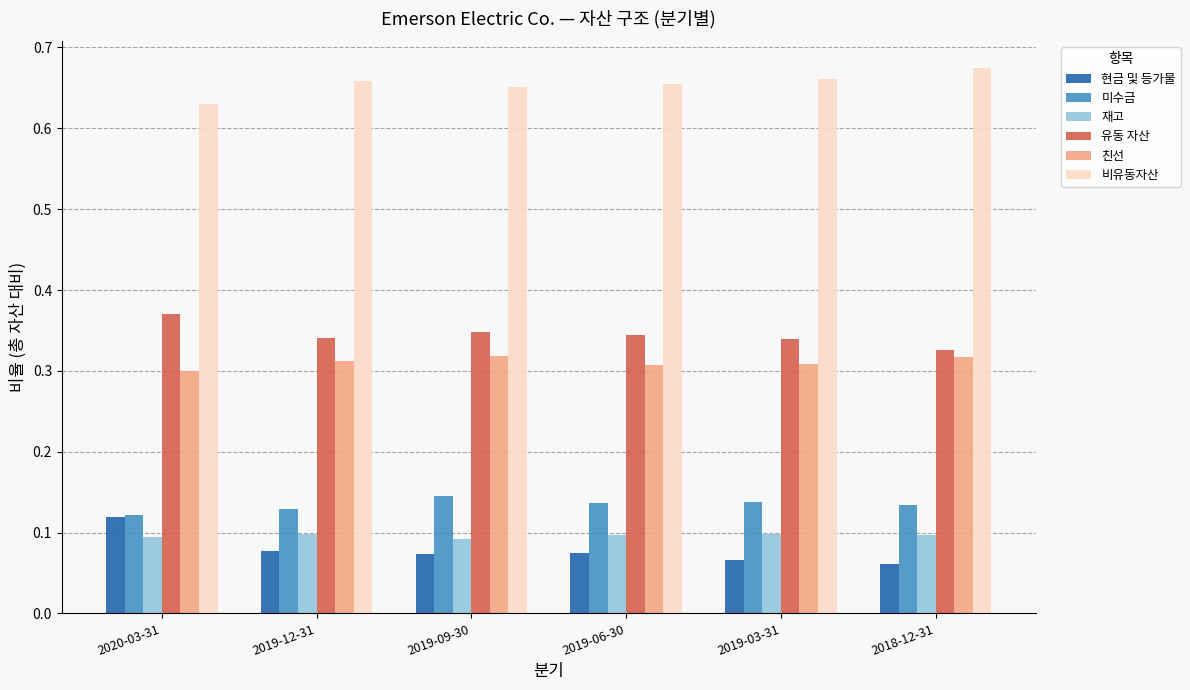

The 유동 자산 series shows 0.2 at 2019-12-31. True or false?

False